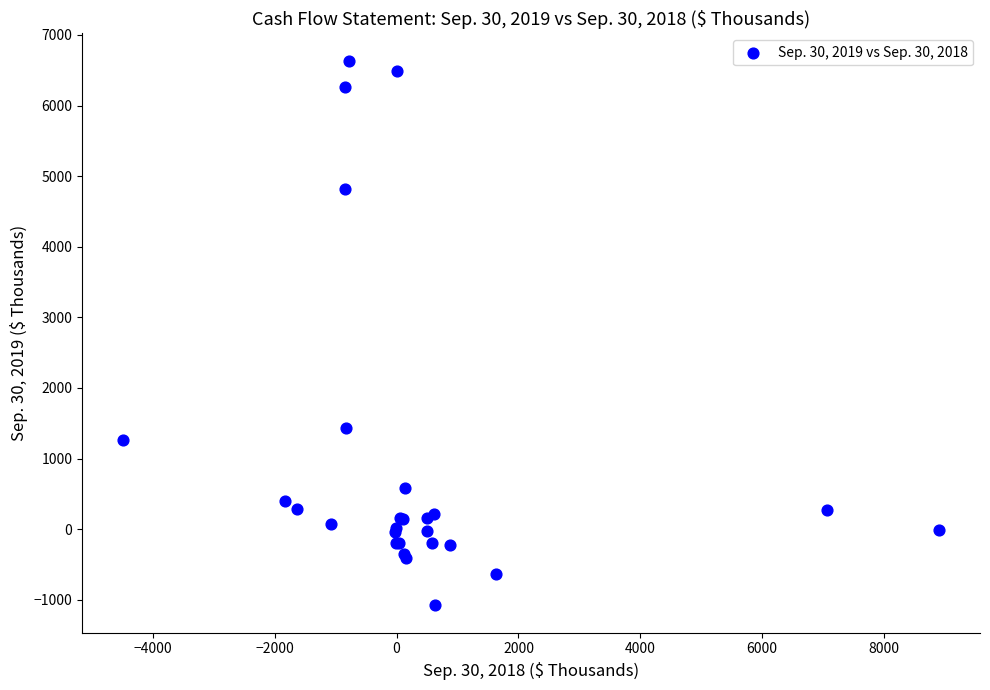

What Y value in the scatter plot is closest to 2778?

1430